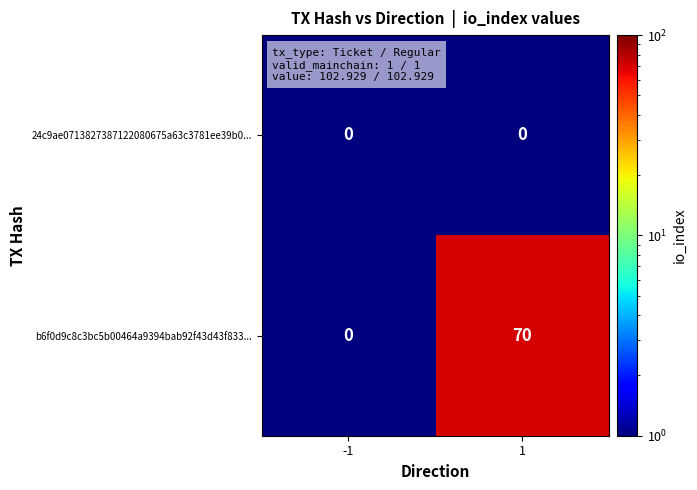

Which series has the largest total across all categories?

b6f0d9c8c3bc5b00464a9394bab92f43d43f833...